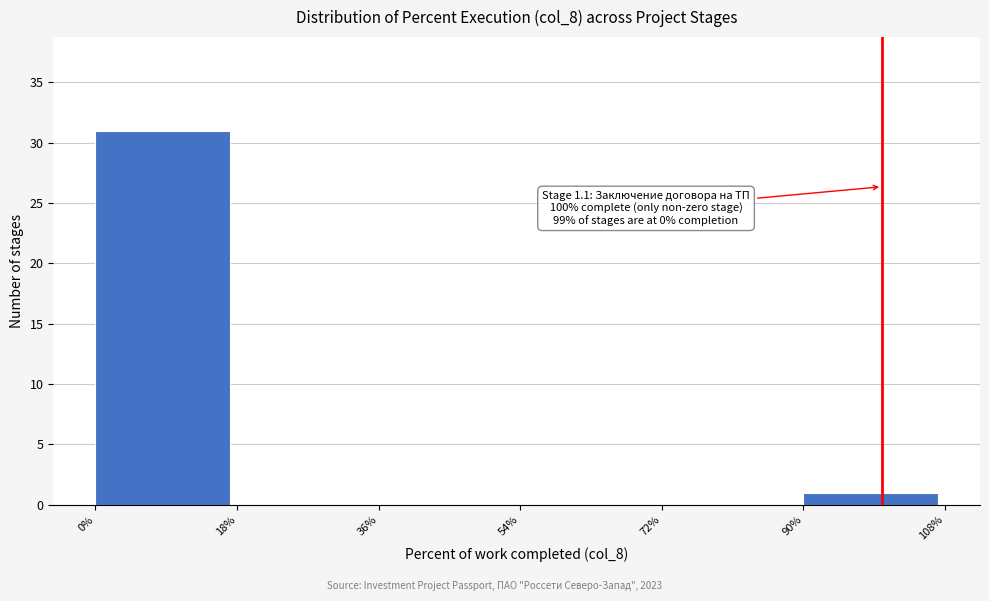

Over which range of the x-axis is the bar tallest?

0% to 18%